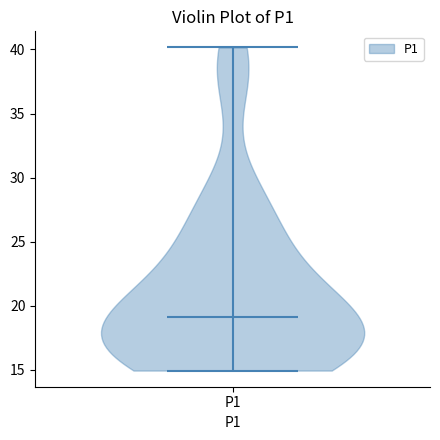

What is the lowest point the violin for P1 reaches on the y-axis? The values are not printed on the chart, so give them approximately, as read against the axis.

15